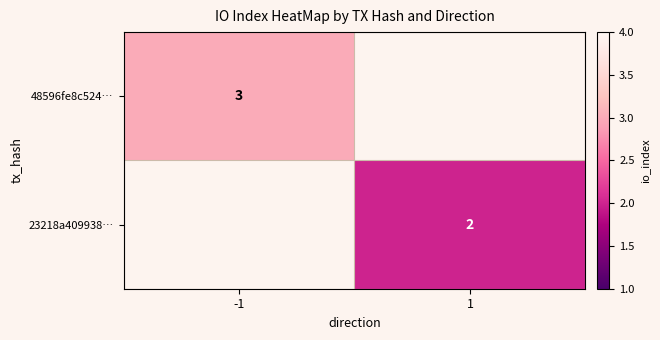

Which label corresponds to the smallest value in the chart?

1